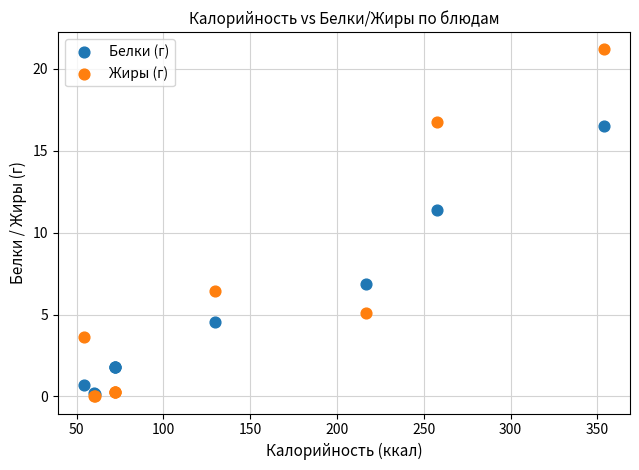

In the Жиры (г) series, what Y value is closest to 10?

6.5